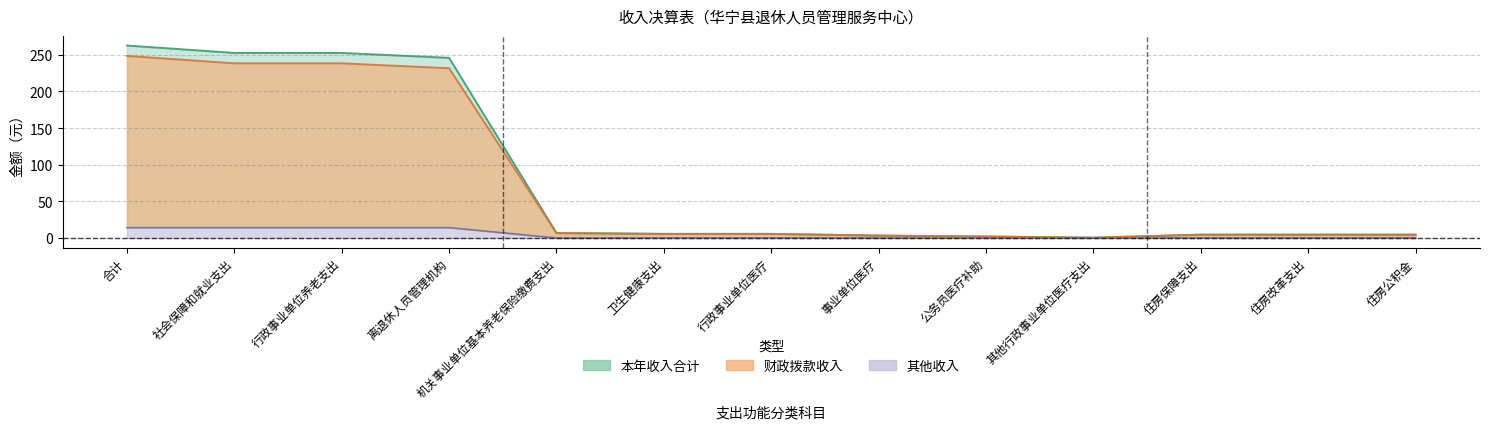

At which category does the chart reach its peak across all series?

合计